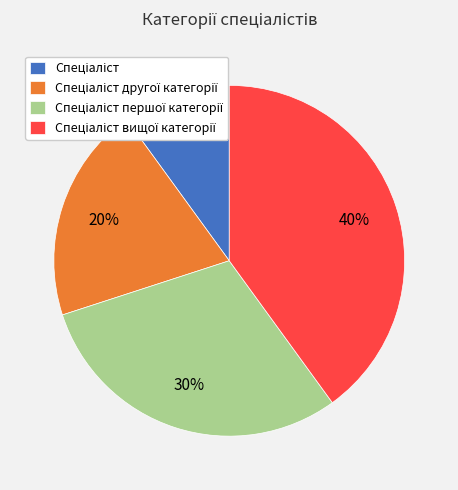

To the nearest percent, what is the difference between the largest and smallest slice percentages?

30%